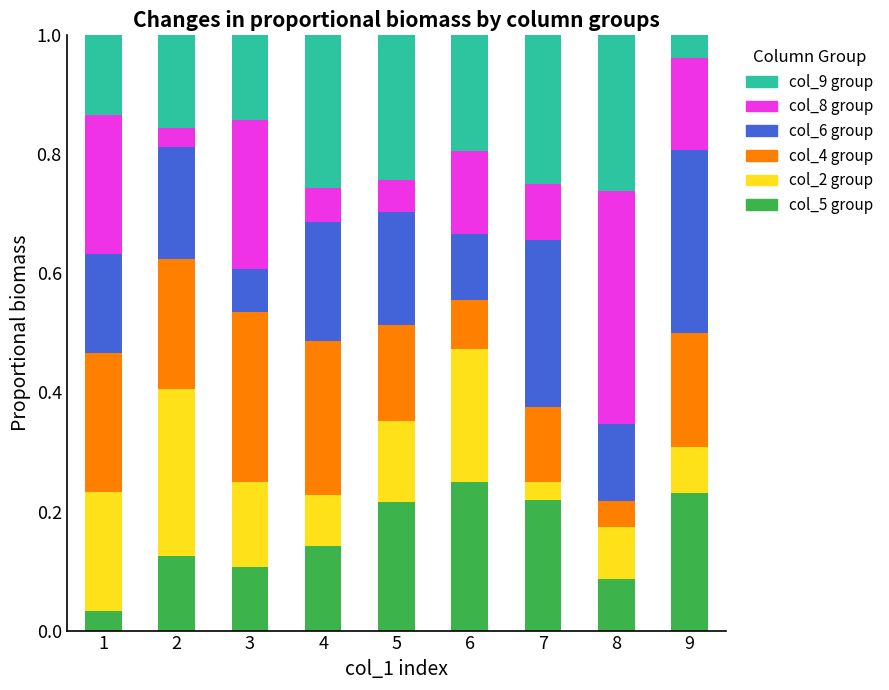

Is it true that col_5 group equals 0.1 at 1?

False